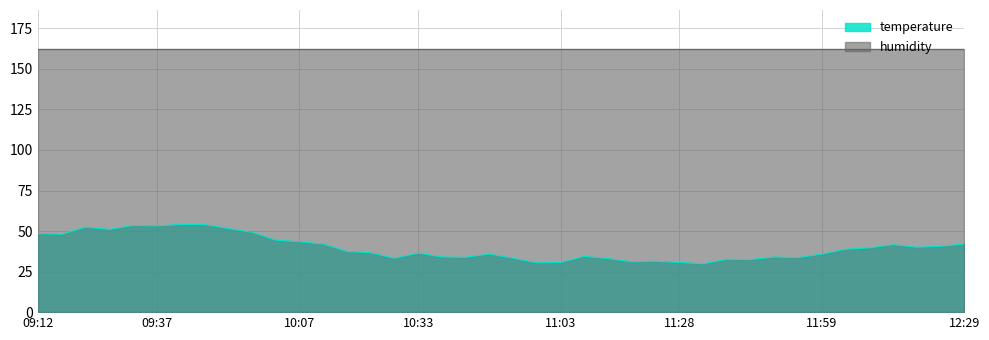

Rank the categories by value from highest to lowest.

09:42, 09:47, 09:32, 09:37, 09:22, 09:52, 09:27, 09:57, 09:12, 09:17, 10:02, 10:07, 10:12, 12:29, 12:14, 12:24, 12:19, 12:09, 12:04, 10:17, 10:22, 10:33, 10:48, 11:59, 11:08, 10:38, 11:48, 10:43, 11:54, 10:27, 10:53, 11:13, 11:38, 11:43, 11:23, 11:18, 11:03, 11:28, 10:58, 11:33